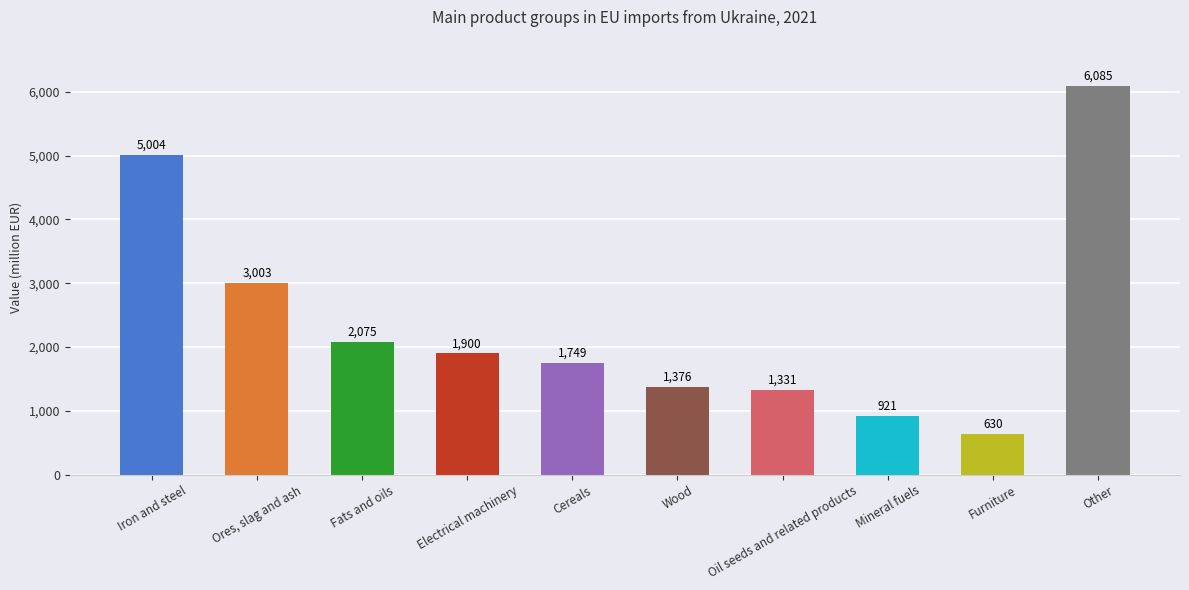

List the labels in order of value, largest first.

Other, Iron and steel, Ores, slag and ash, Fats and oils, Electrical machinery, Cereals, Wood, Oil seeds and related products, Mineral fuels, Furniture